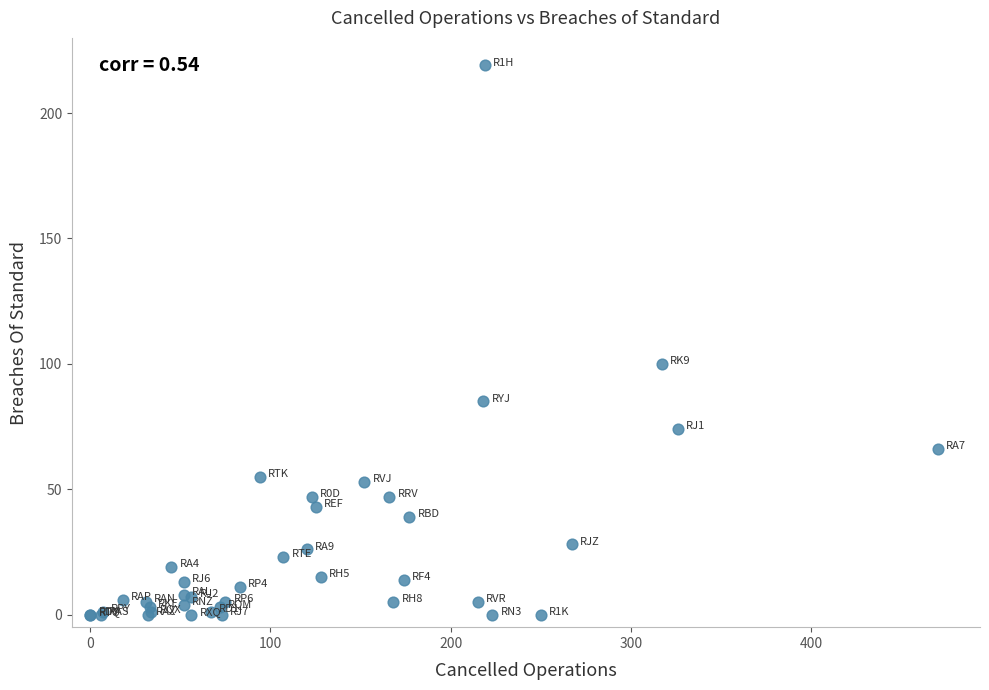

What Y value in the scatter plot is closest to 109?

100